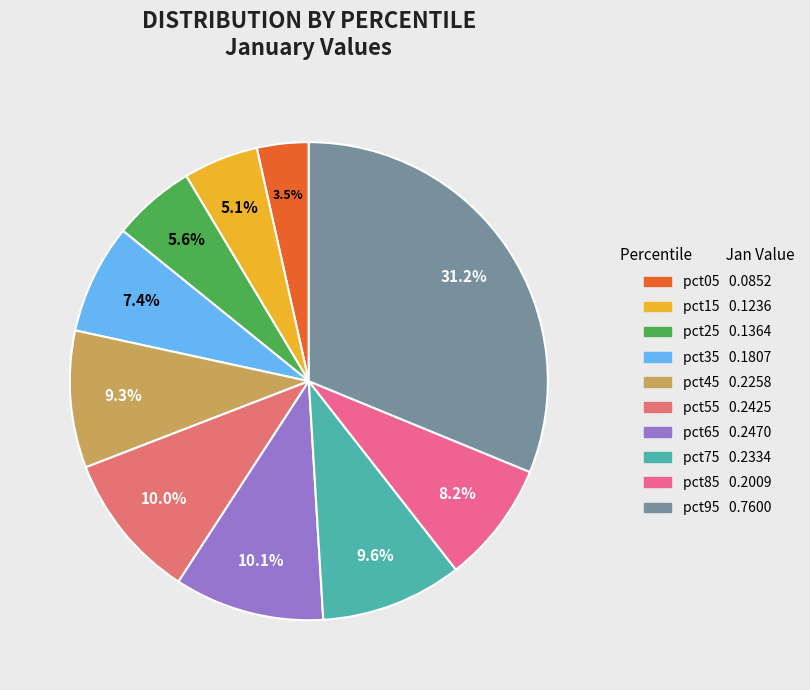

Count the number of slices in the pie.

10